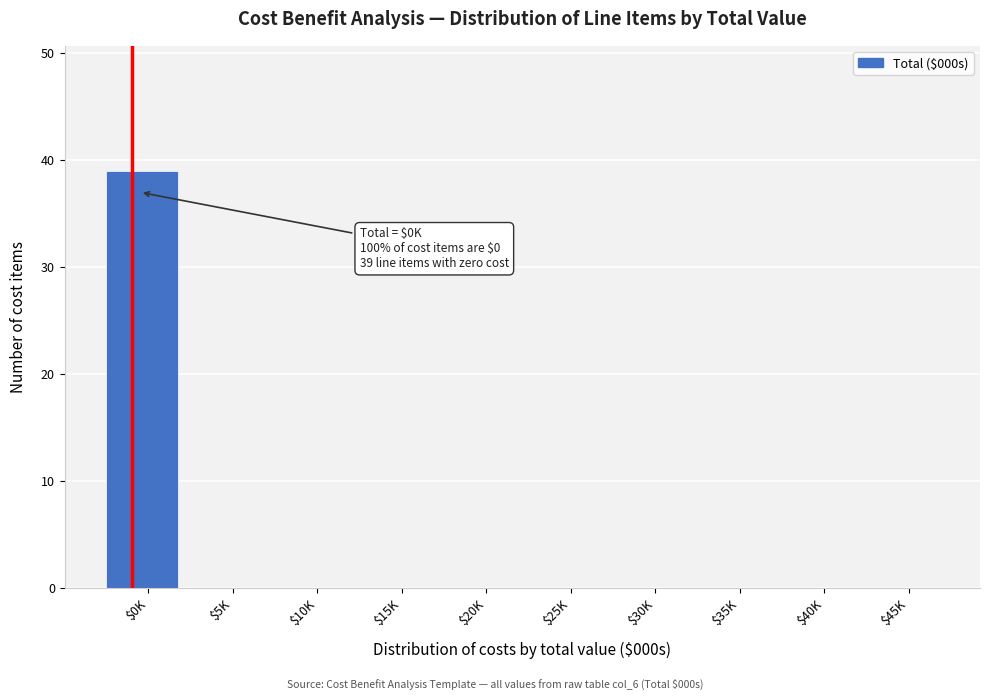

What is the sum of all values?

39